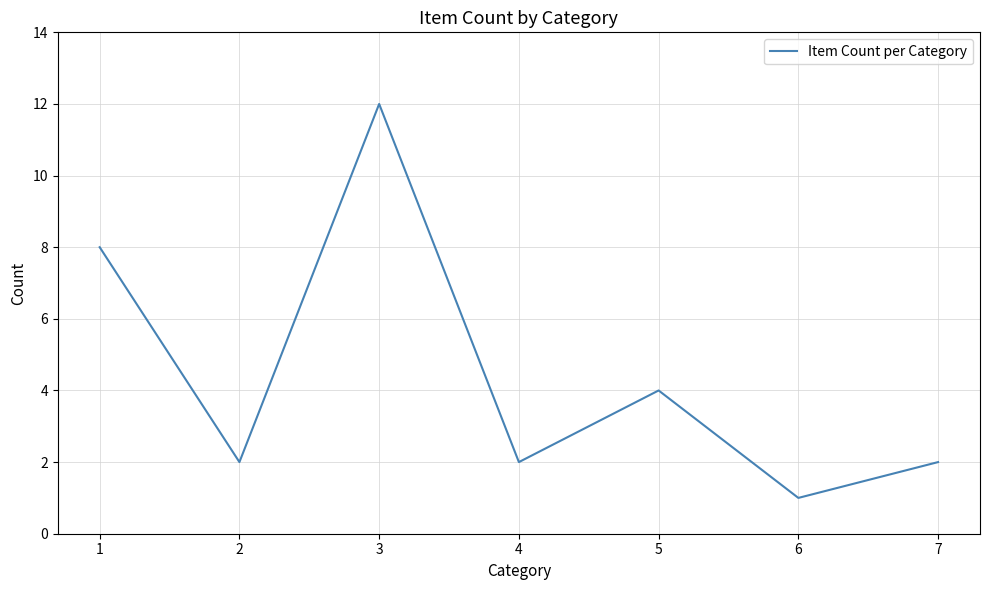

What is the minimum value shown in the chart?

1